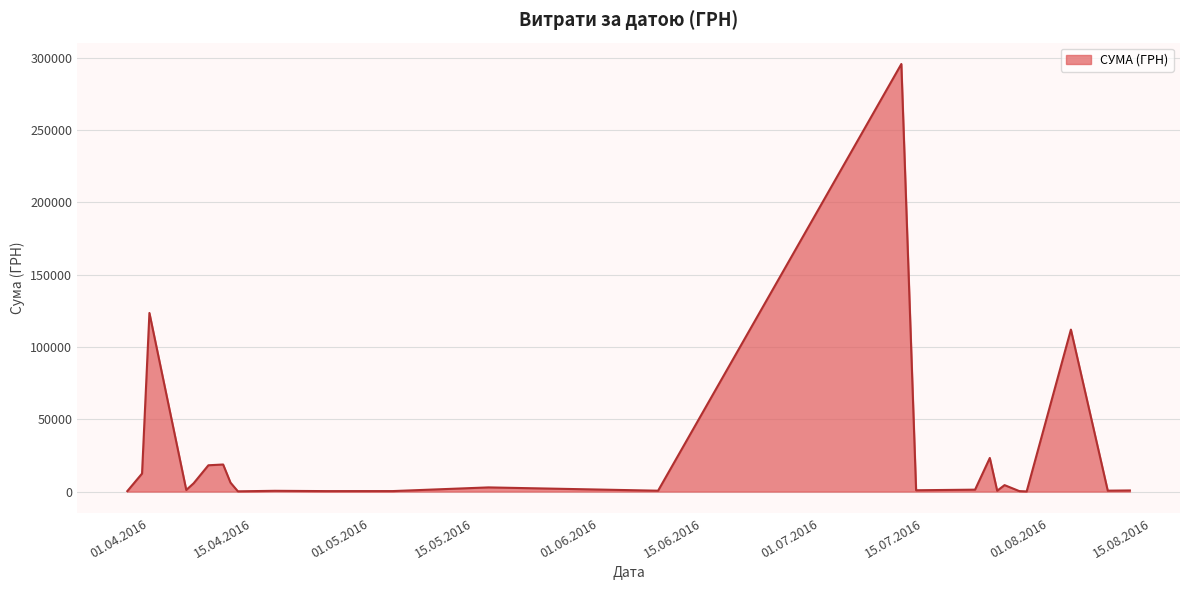

What is the difference between the maximum and minimum values?

295540.8